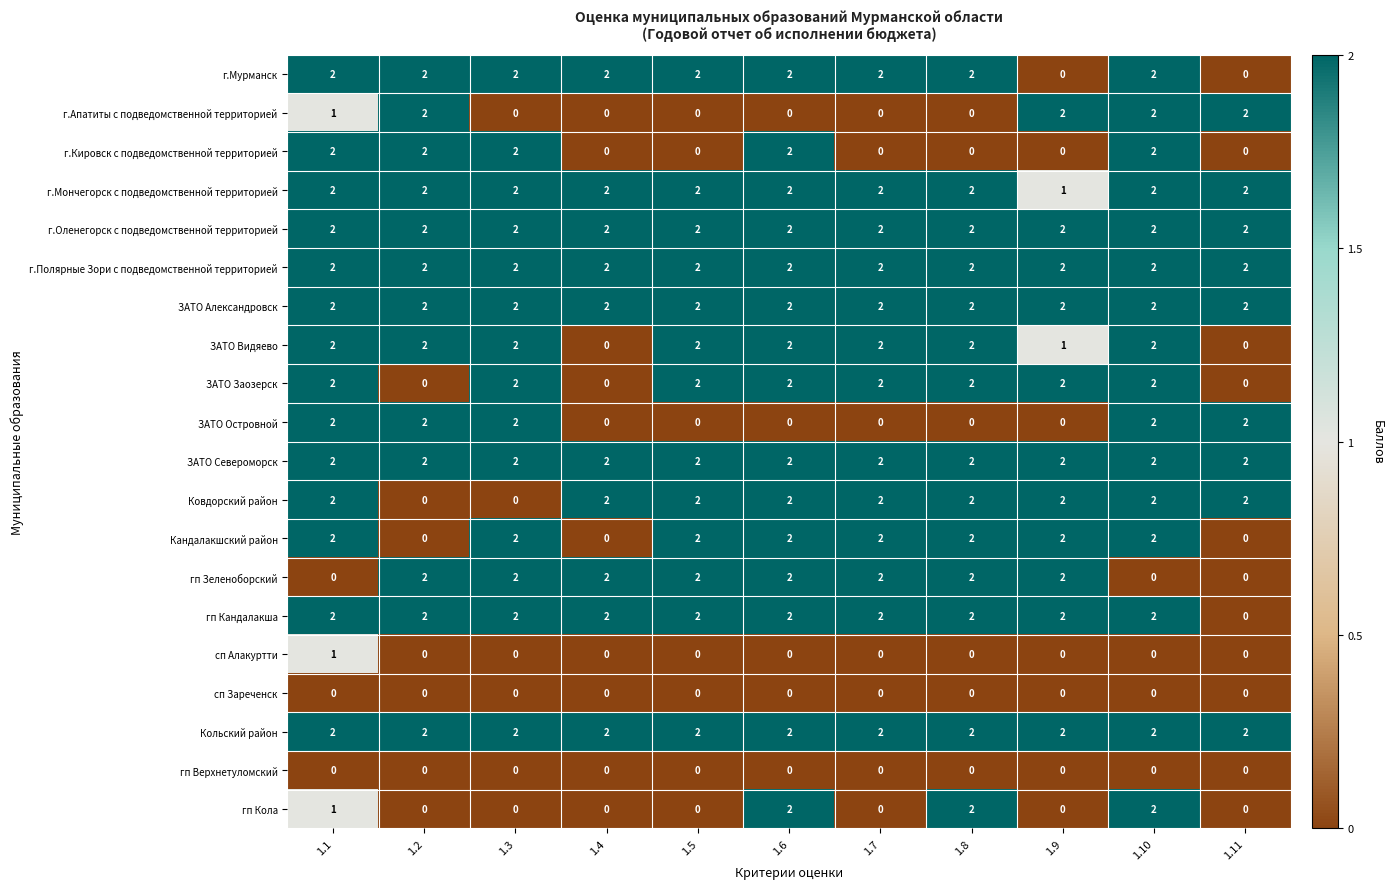

At which category is the sum across all series the highest?

1.10